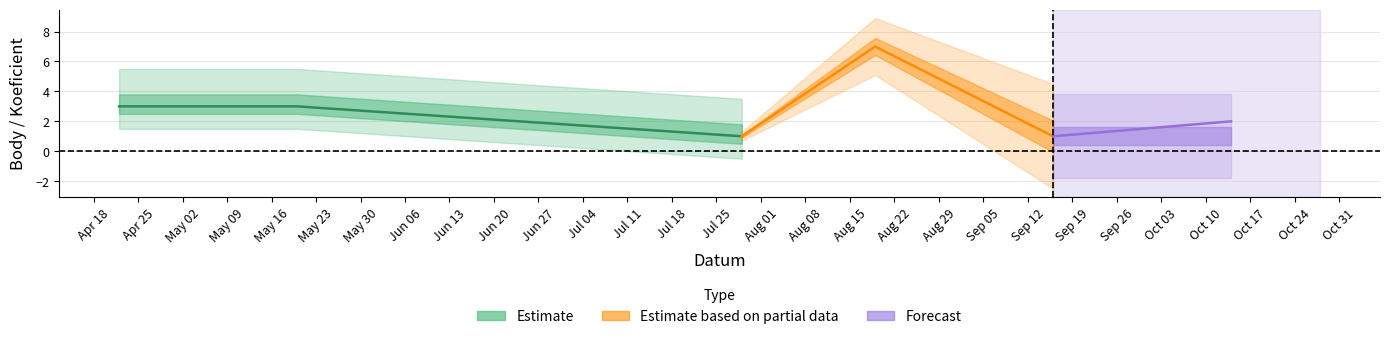

At which label does Body reach its peak?

2023-08-19